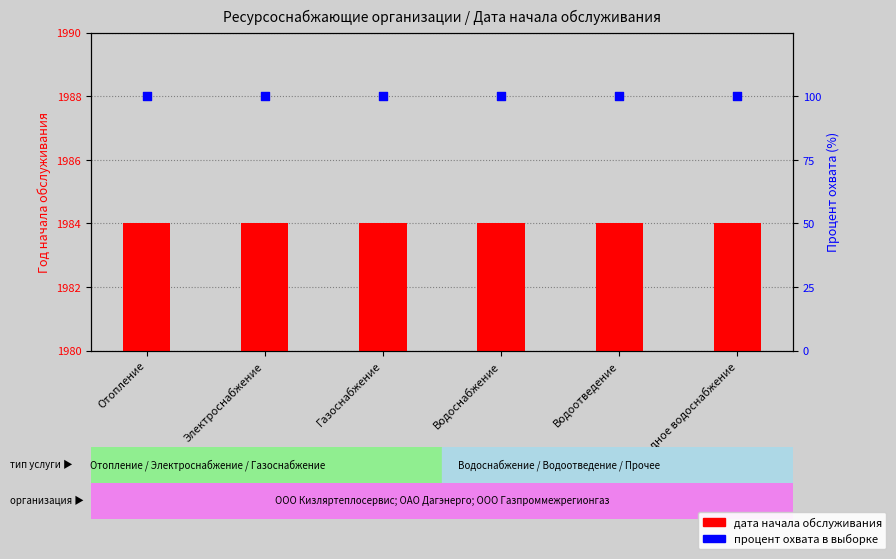

What are all the series names shown in the legend?

дата начала обслуживания, процент охвата